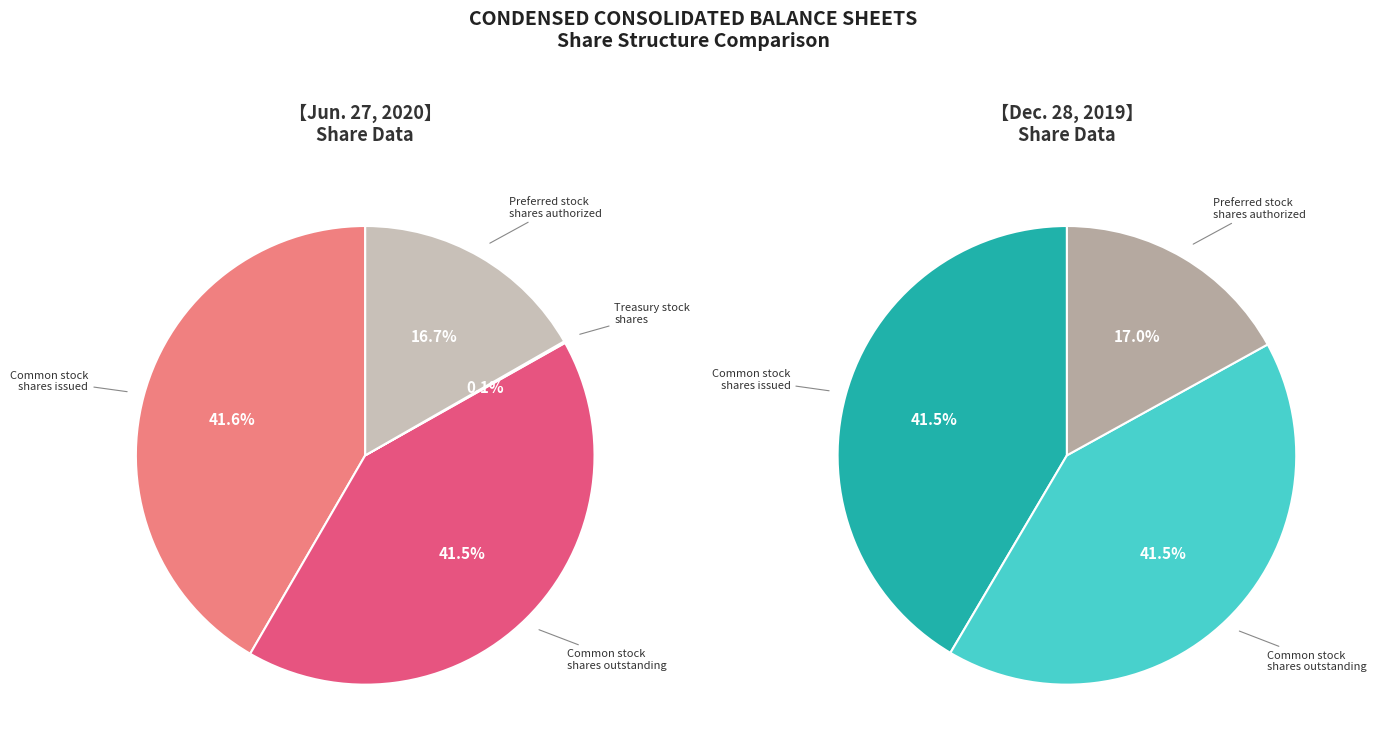

Does Treasury stock, shares account for over 50% of the chart?

No